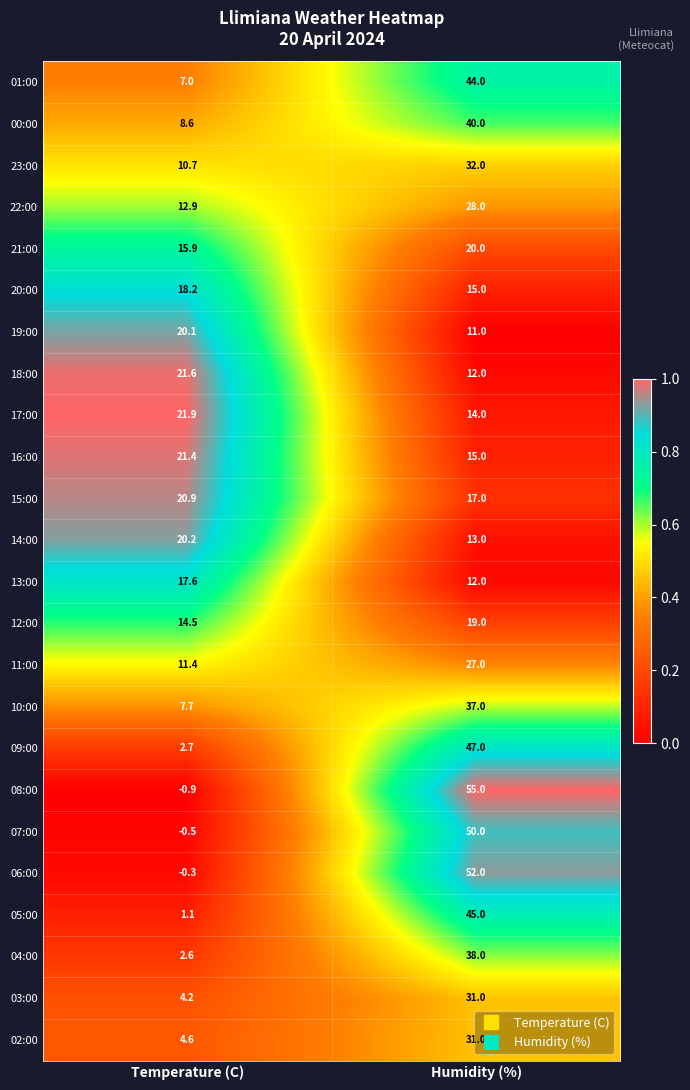

At how many categories does at least one series exceed 0?

2